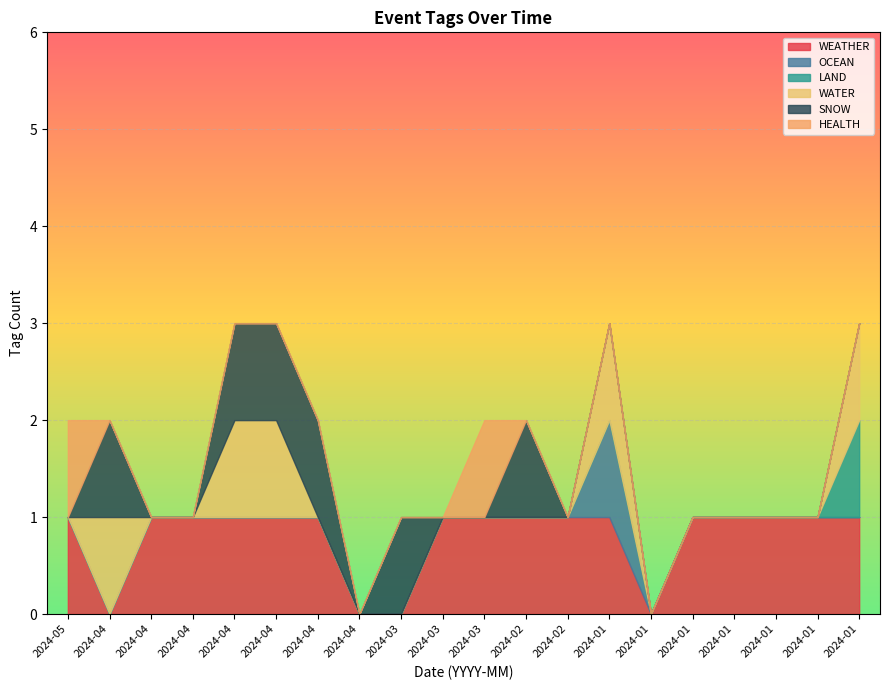

True or false: OCEAN and HEALTH intersect in this chart.

False